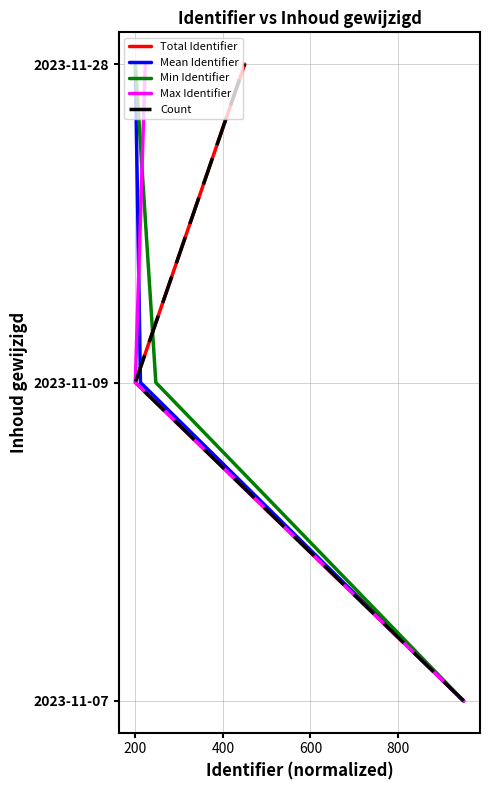

Which series has the widest spread of values?

Total Identifier